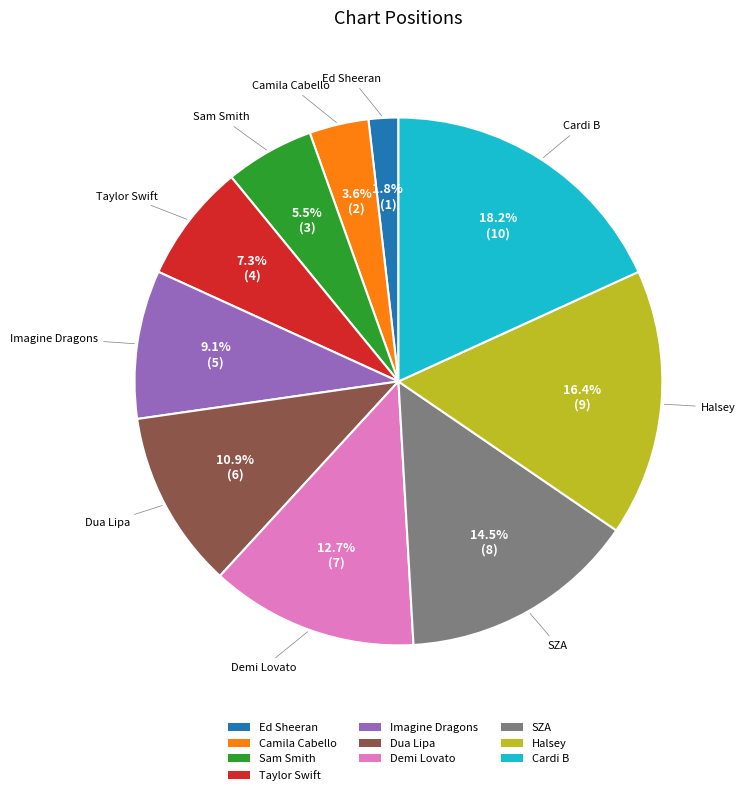

Count the number of slices in the pie.

10